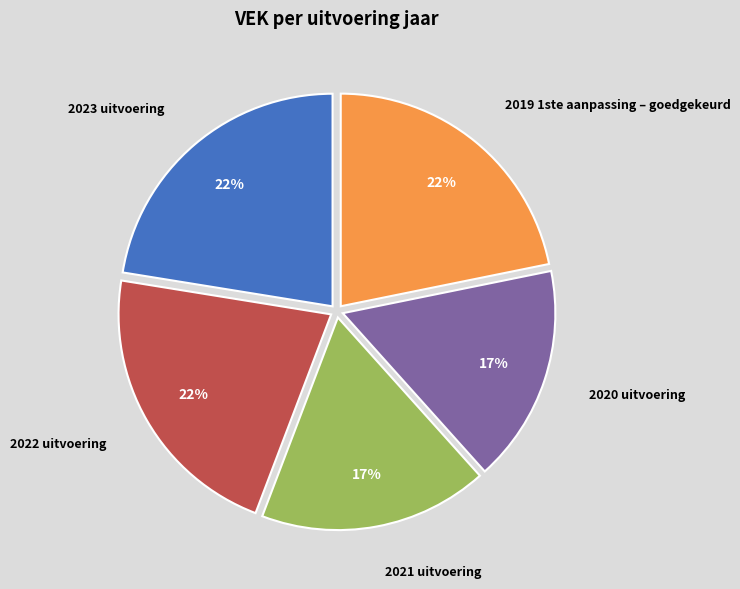

Does any single category account for the majority?

No